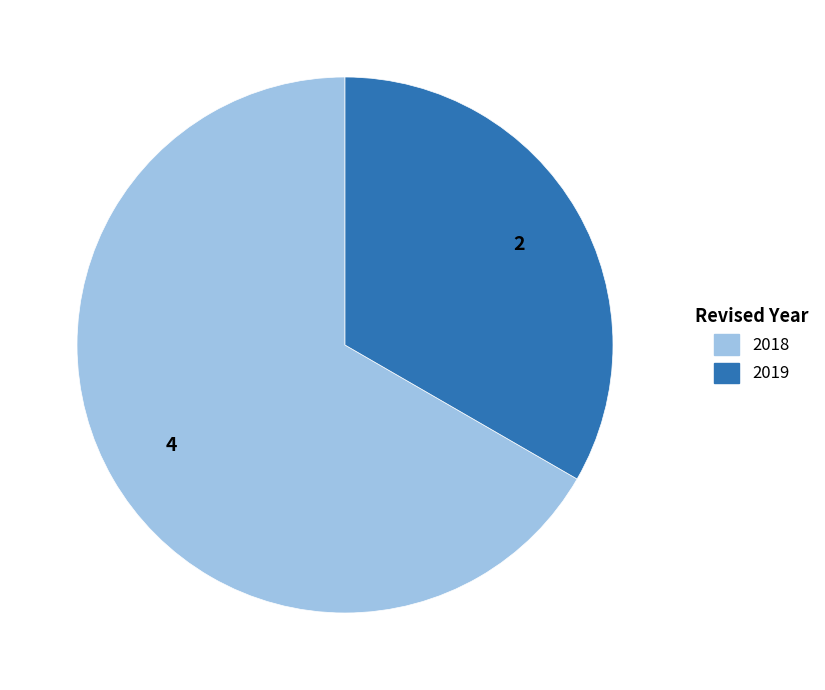

Is there any slice that represents more than half of the pie?

Yes